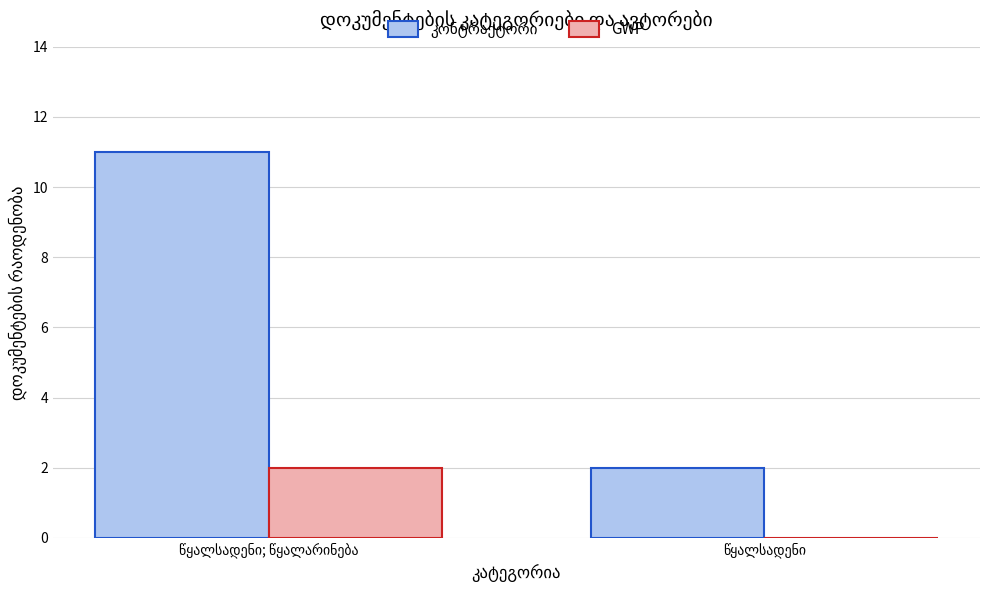

Reading left to right, what are all the values shown in this chart?

კონტრაქტორი: 11	2
GWP: 2	0